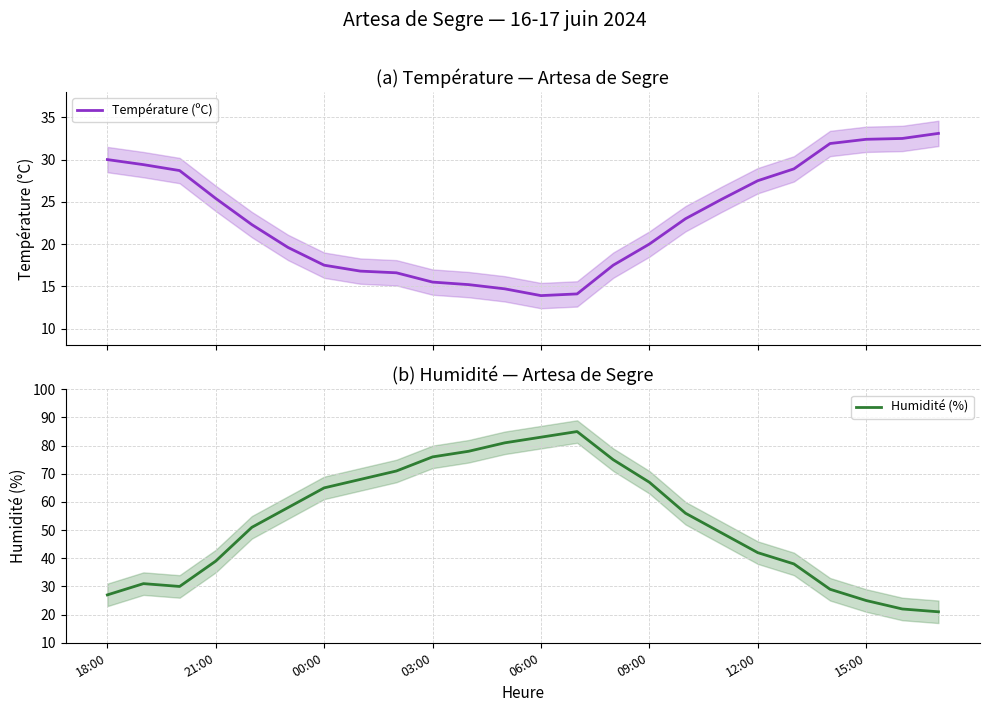

What is the minimum value for Humidité (%)?

21